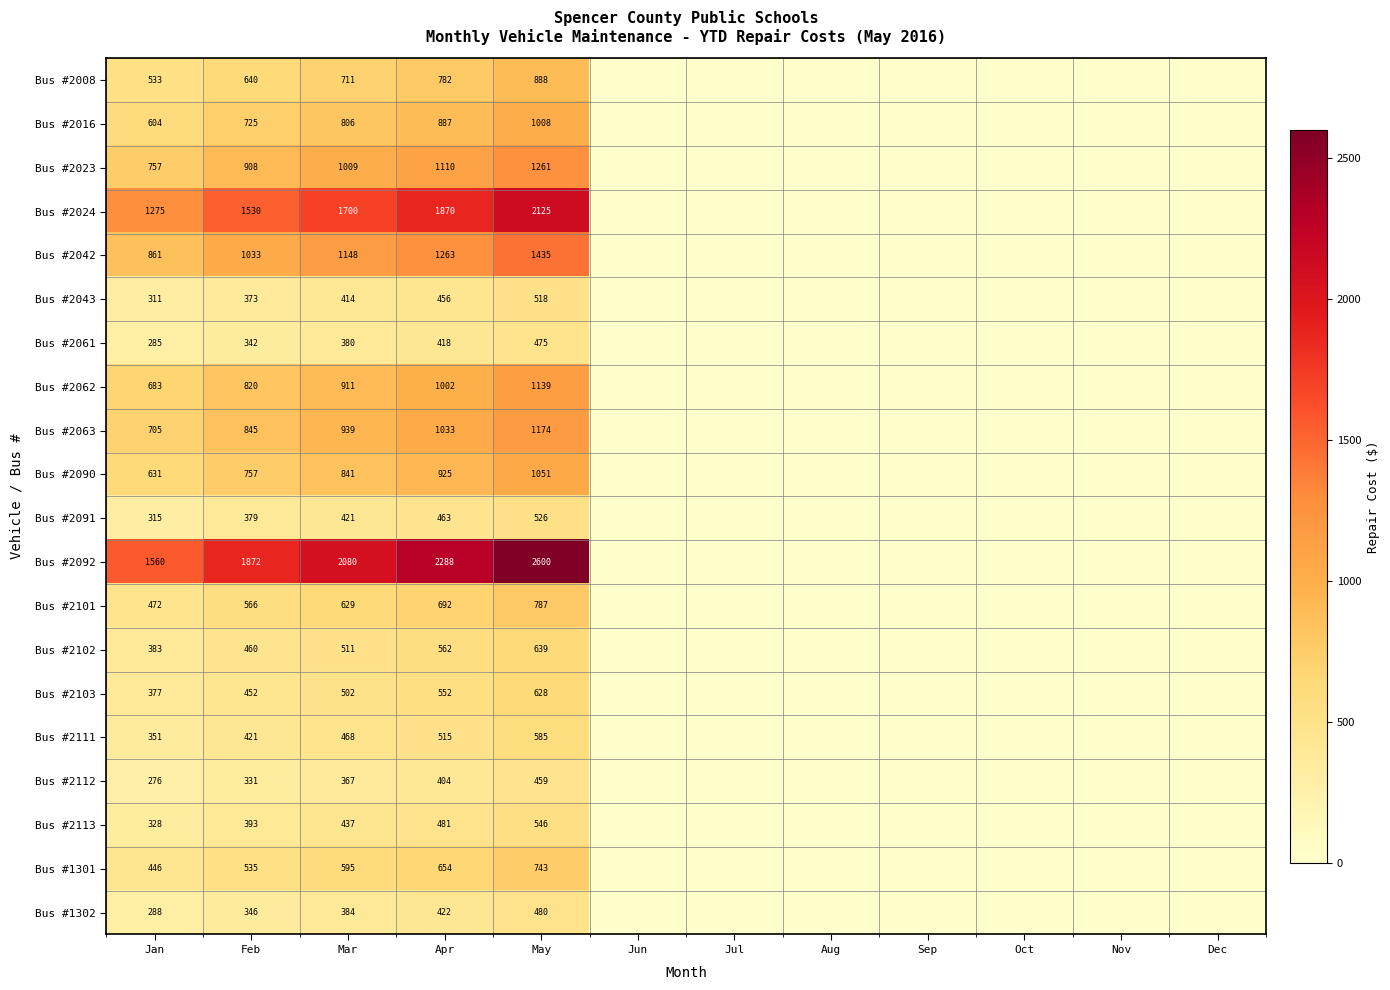

What is the spread (max minus min) of values at May?

2141